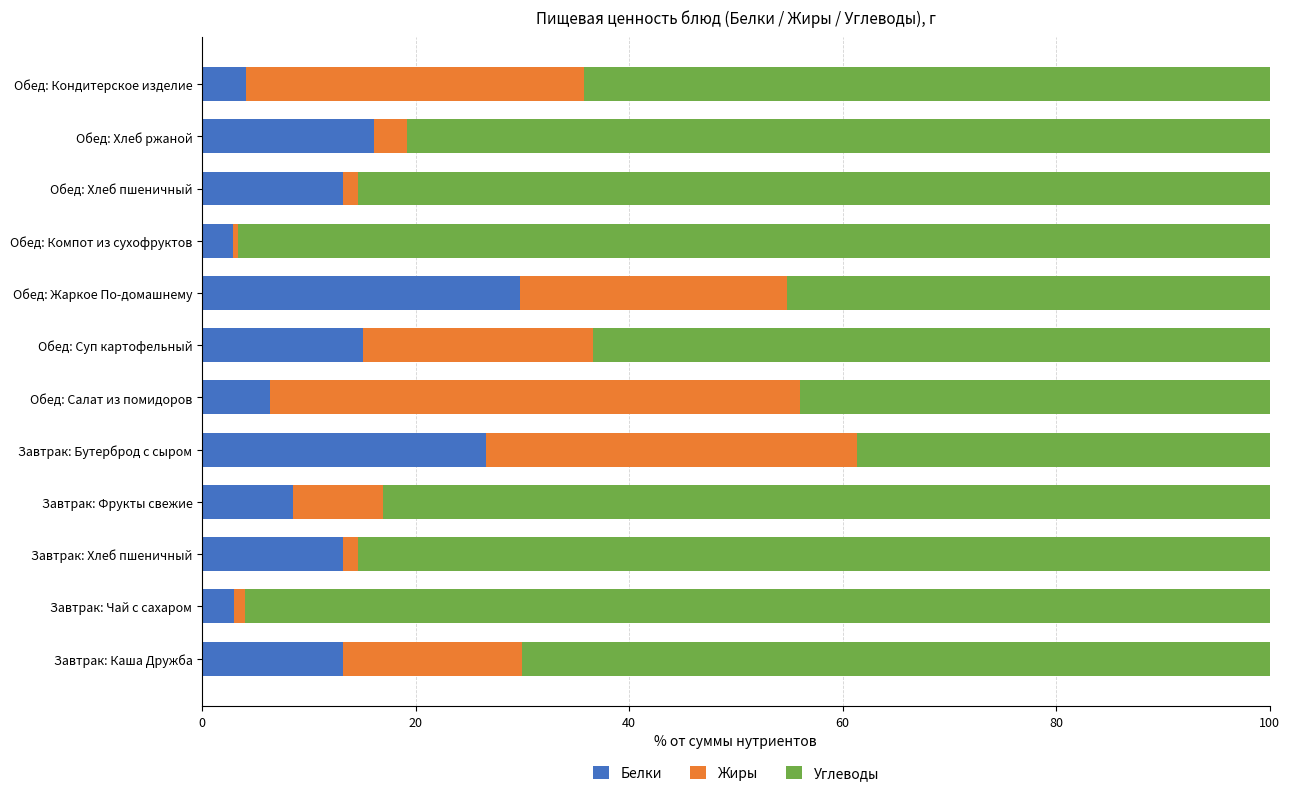

What is the total value across all series at Обед: Салат из помидоров?

100.0